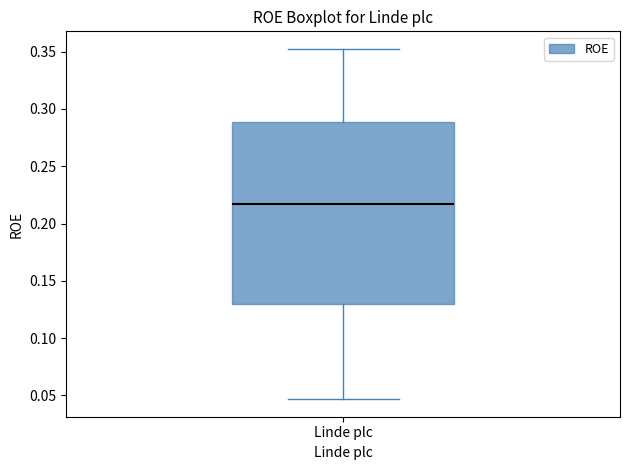

Where is the upper edge of the box for Linde plc on the y-axis? The values are not printed on the chart, so give them approximately, as read against the axis.

0.290